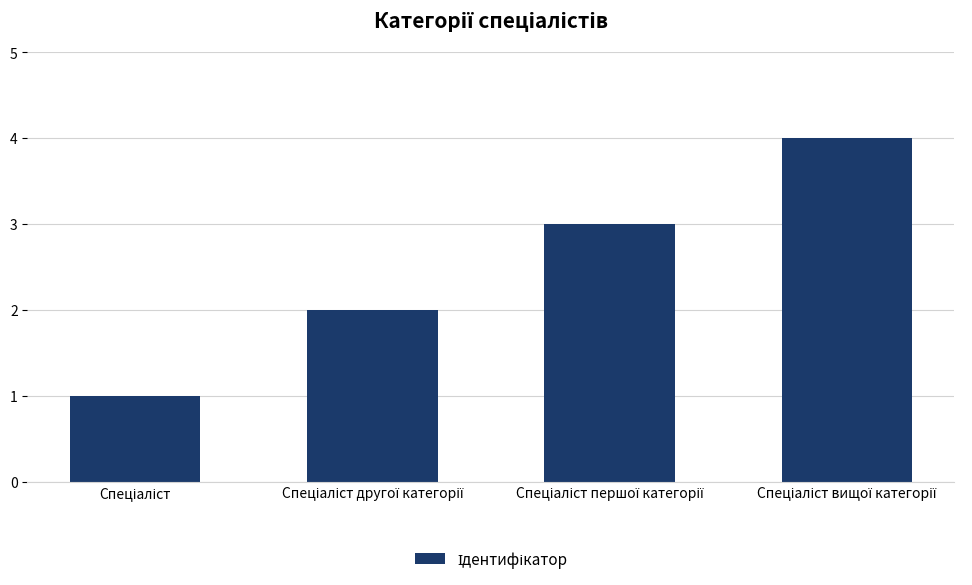

Reading left to right, transcribe all the data shown in this chart.

1	2	3	4